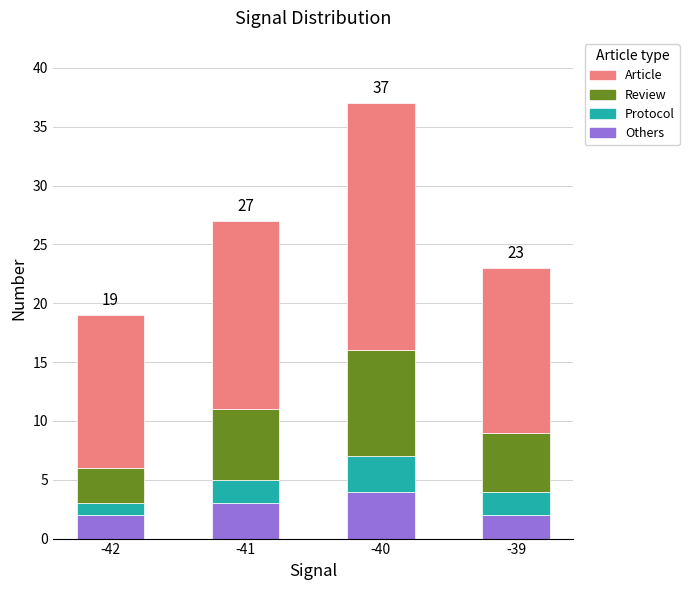

Are the bars grouped side by side (vs. stacked)?

No